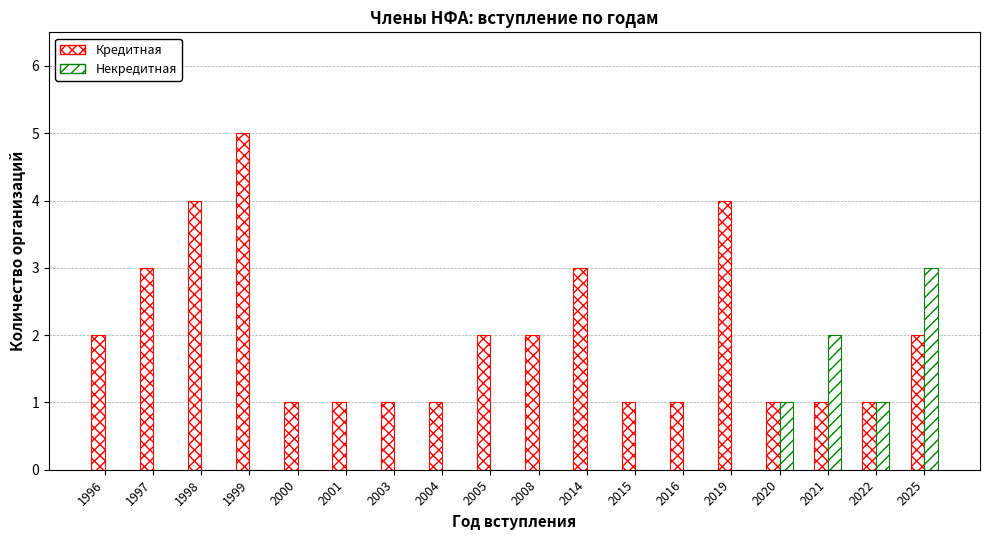

What is the value of the Кредитная bar at the 11th from the left?

3